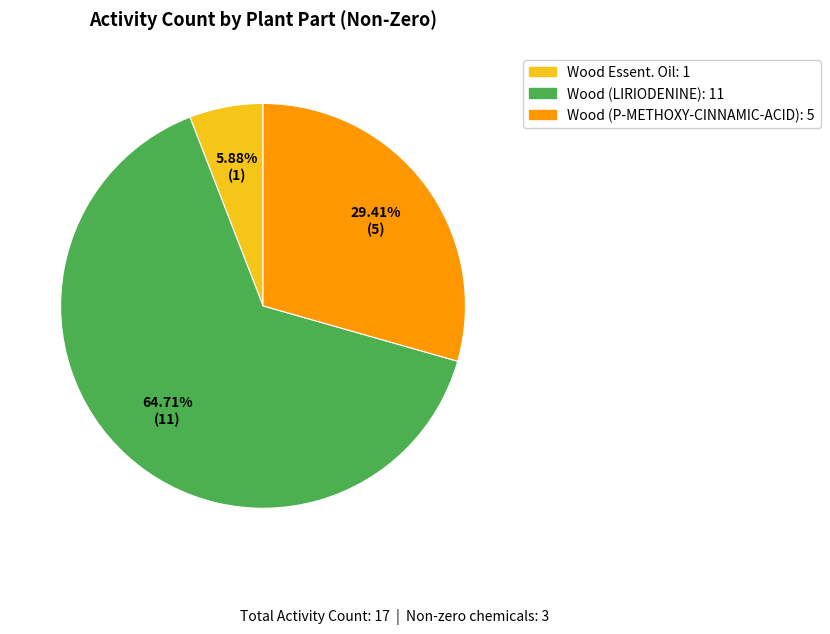

Is there any slice that represents more than half of the pie?

Yes